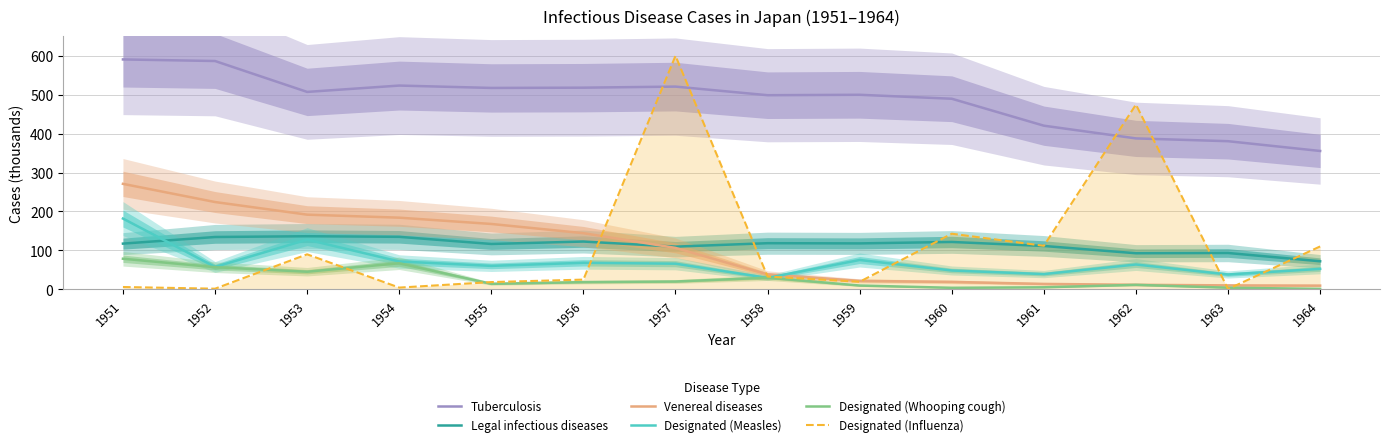

How many data points in Venereal diseases are less than 106?

7